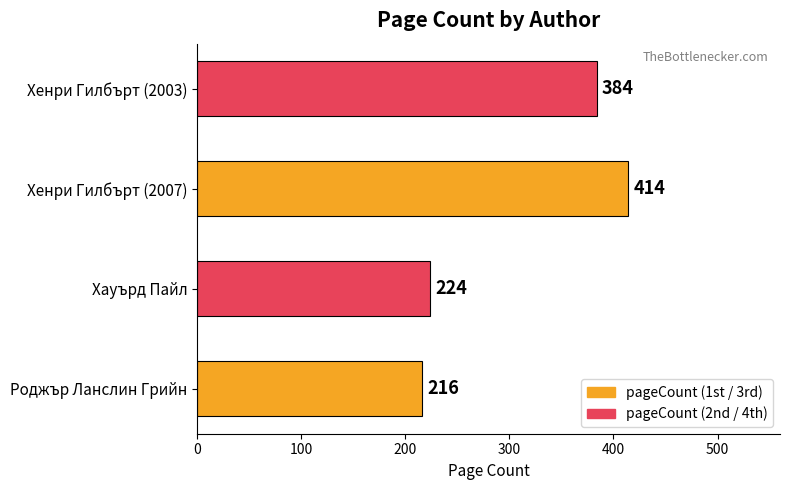

How many data points does each series have?

4